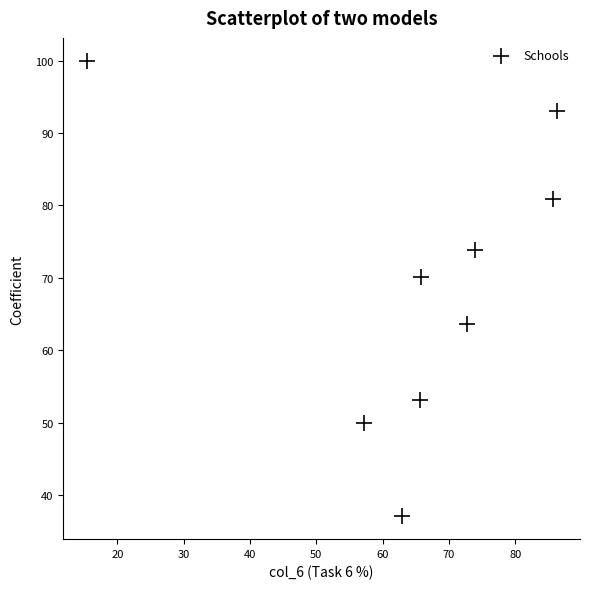

What is the average X value?

65.1